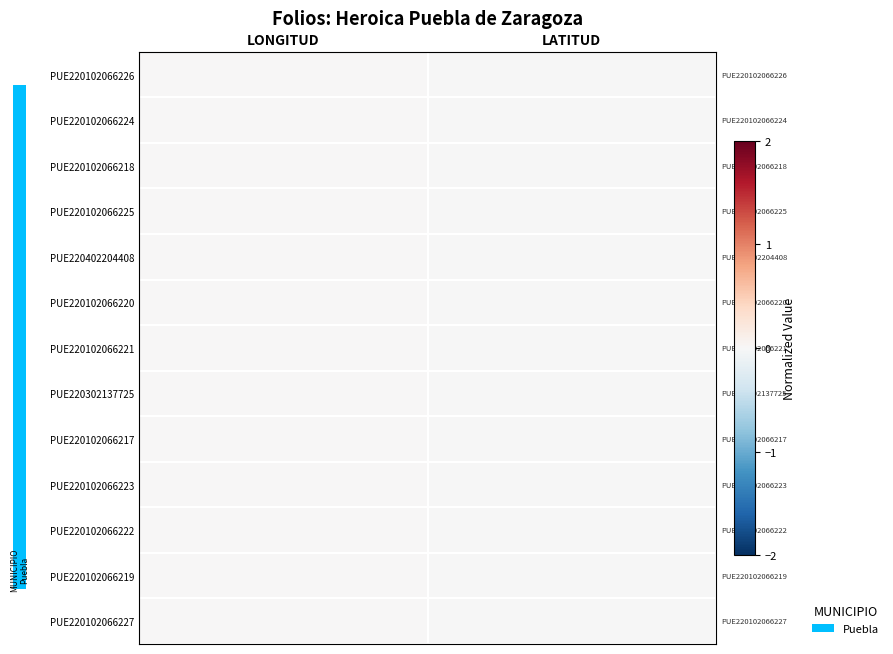

Which series has the largest total across all categories?

PUE220102066226